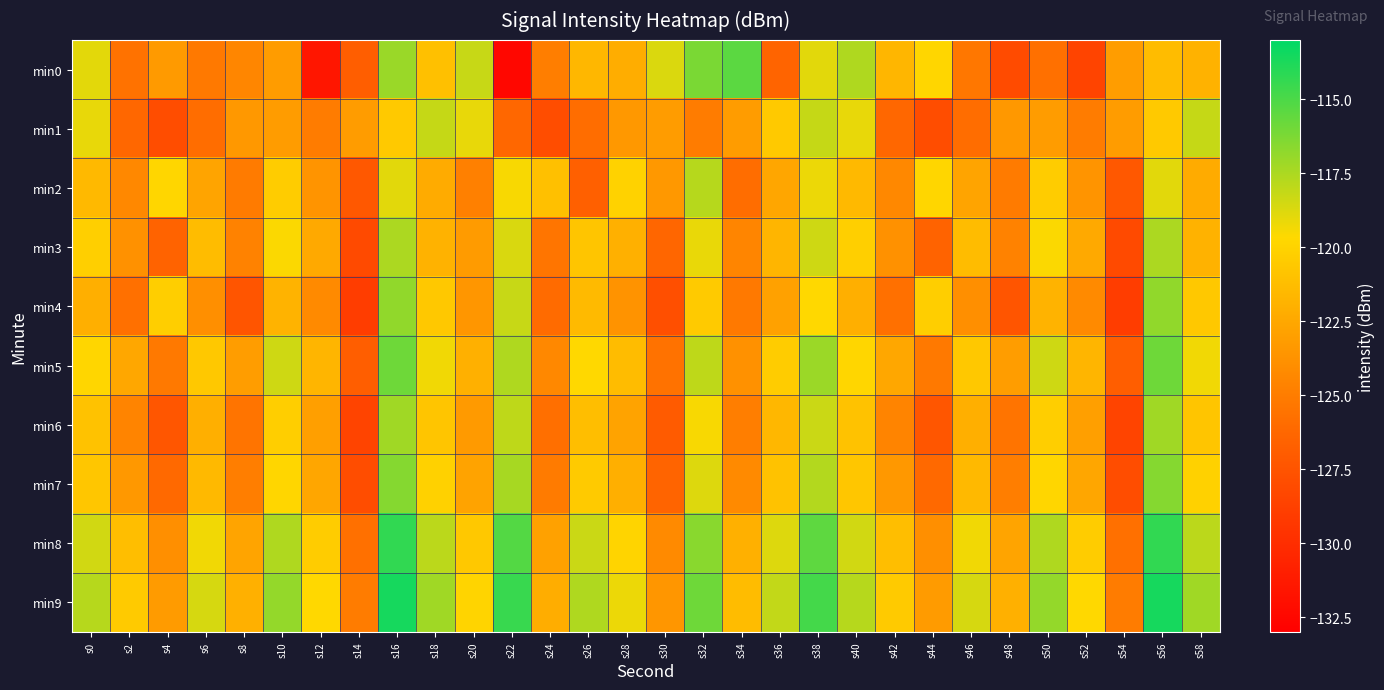

What is the maximum value shown in the chart?

-113.6